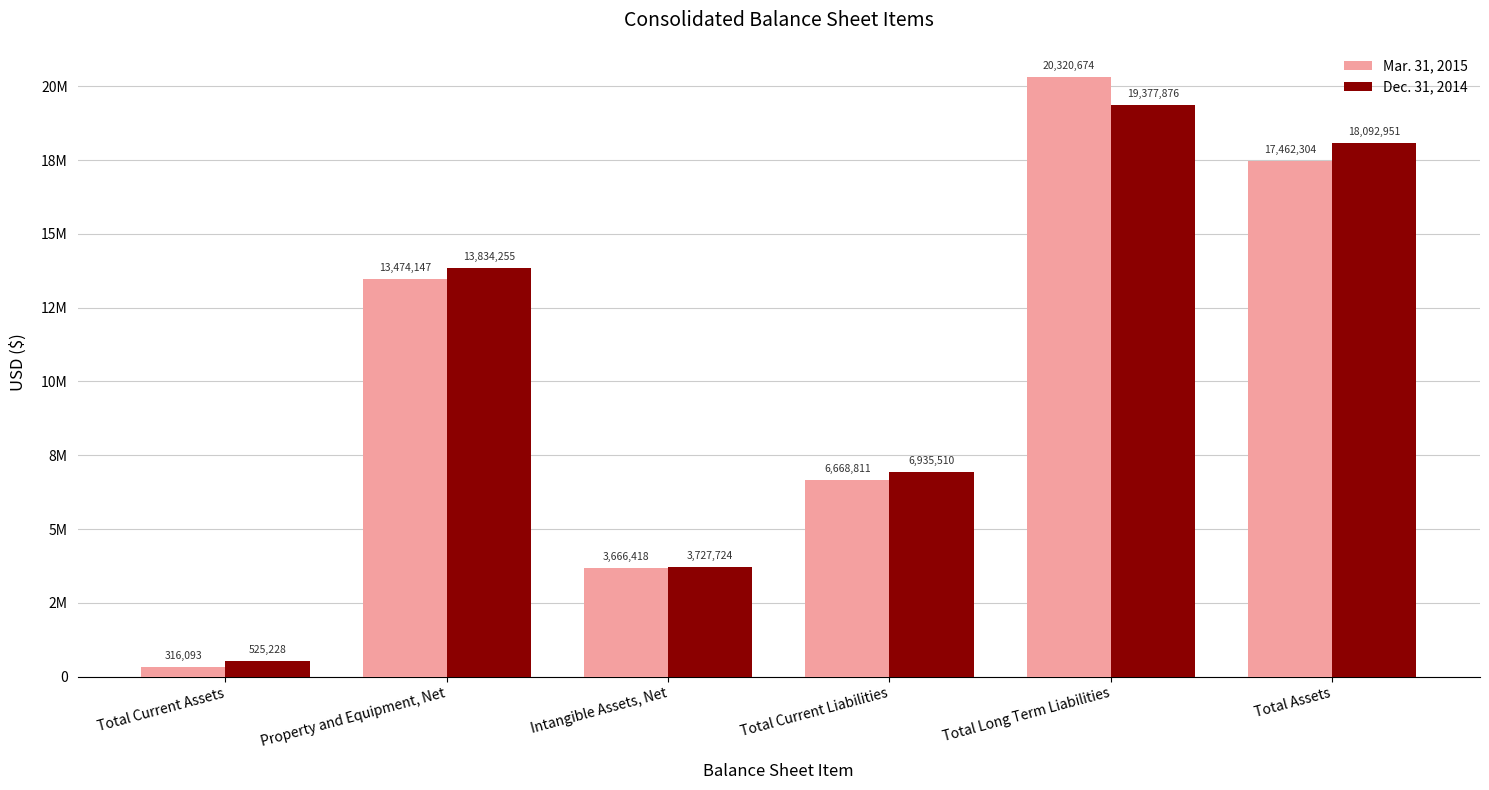

Is it true that Dec. 31, 2014 equals 30441653 at Total Assets?

False